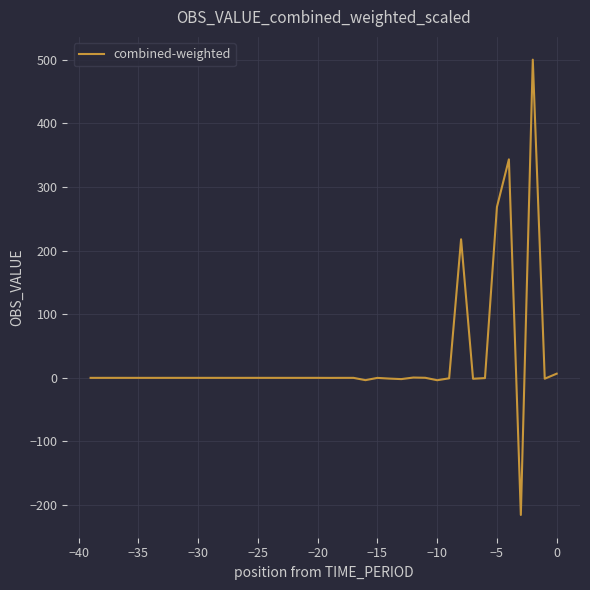

How many lines are shown in the chart?

1